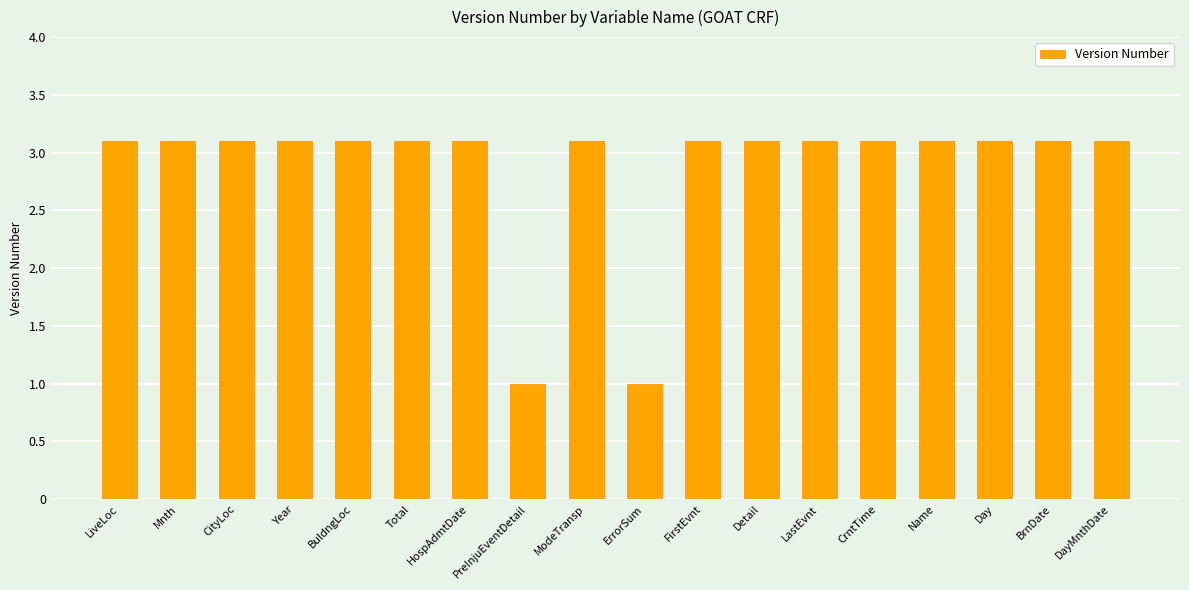

At which label does the data first exceed 3?

LiveLoc